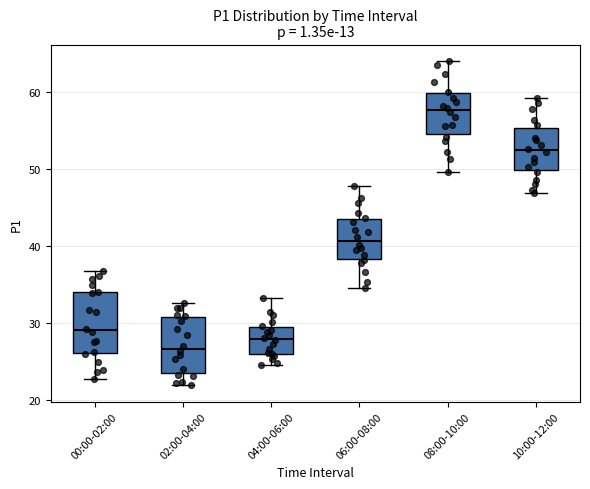

Where does the lower whisker of the box for 08:00-10:00 end on the y-axis? The values are not printed on the chart, so give them approximately, as read against the axis.

50